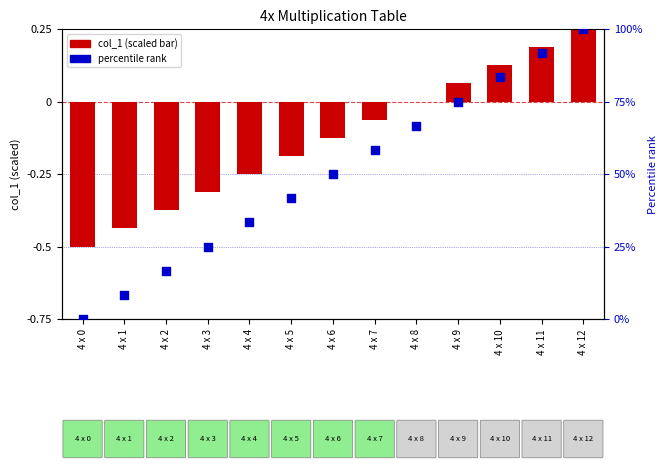

What is the total value across all series at 4 x 10?

83.5